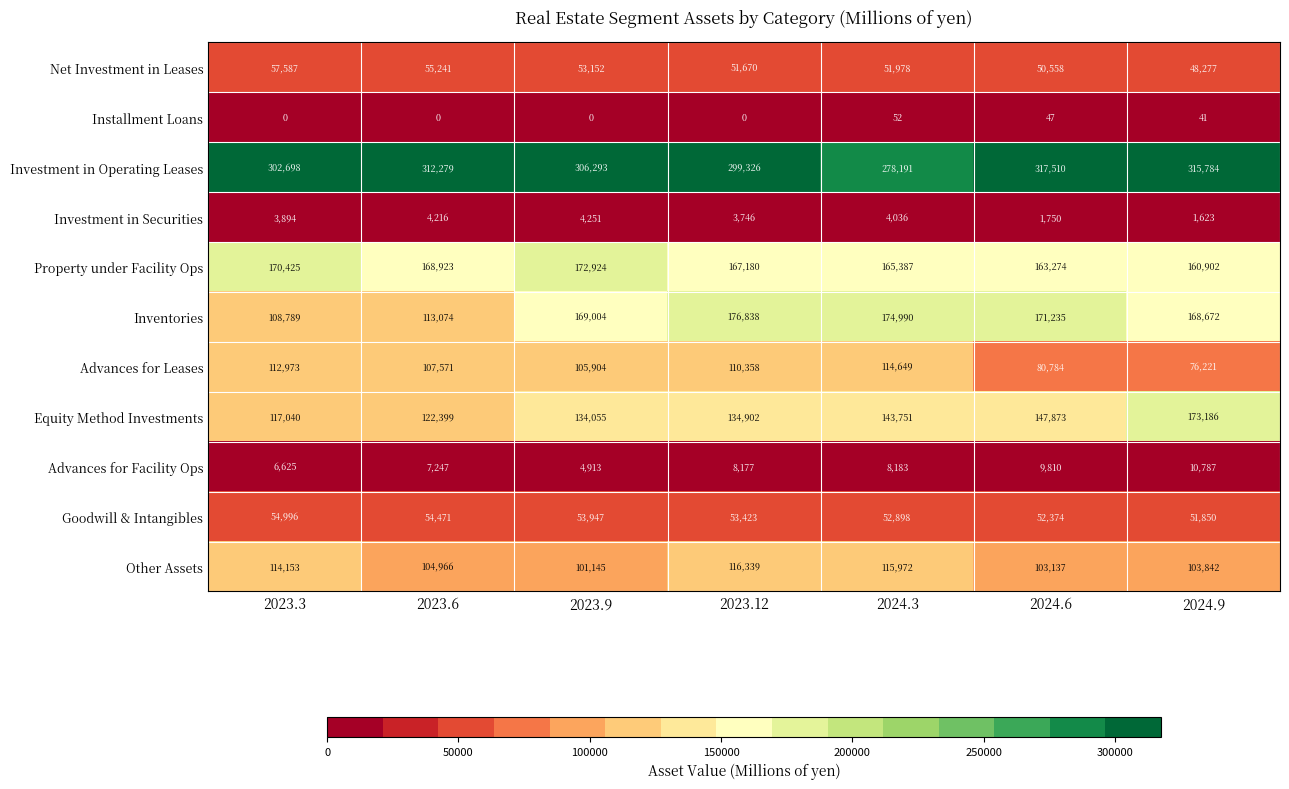

At which category is the sum across all series the highest?

2023.12